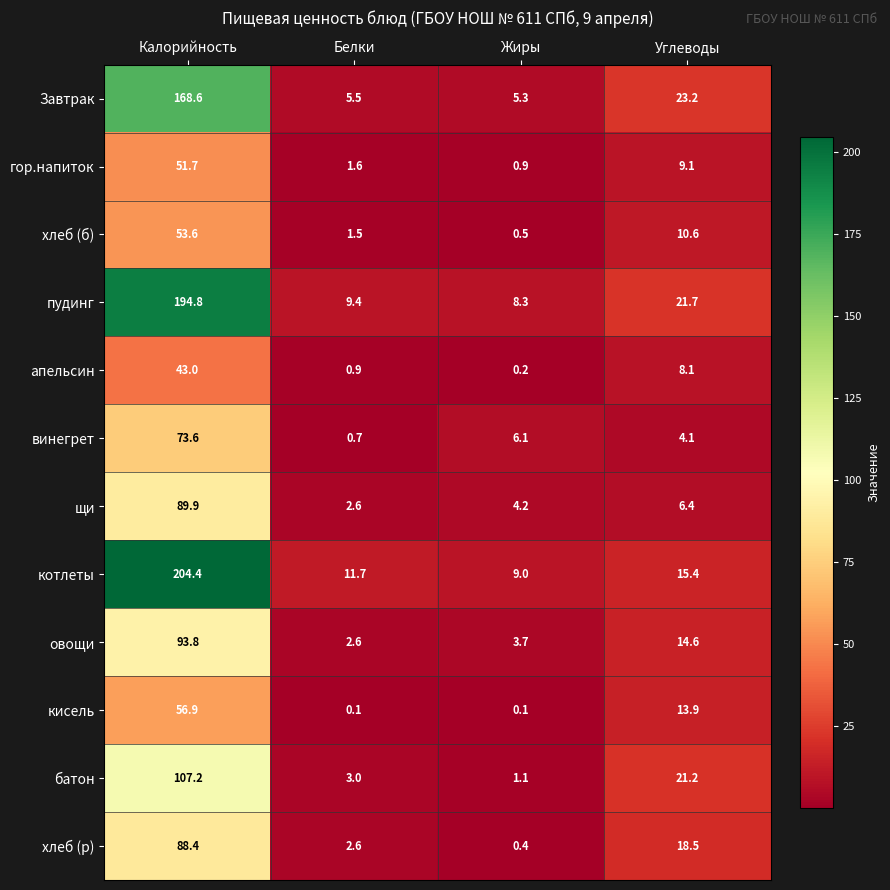

At which category is the sum across all series the highest?

Калорийность